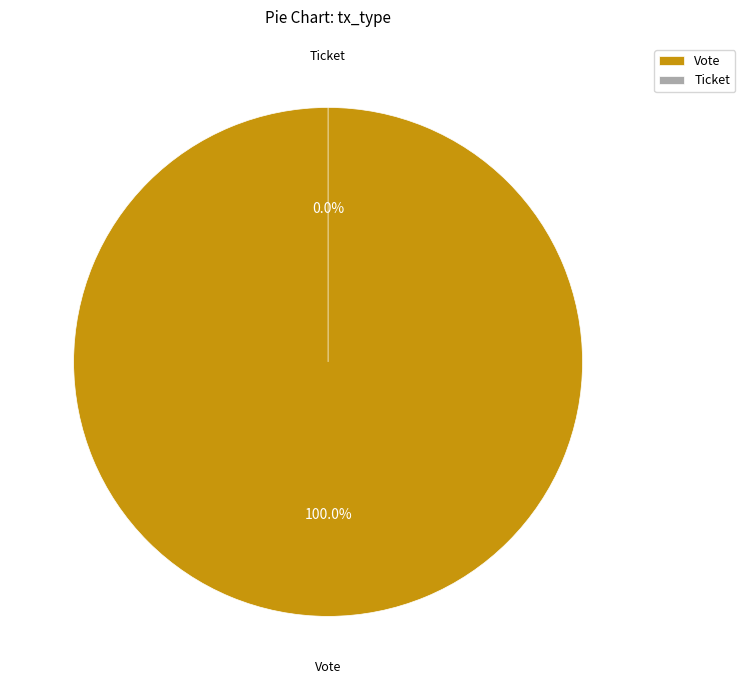

Is the sum of Ticket and Vote greater than half?

Yes